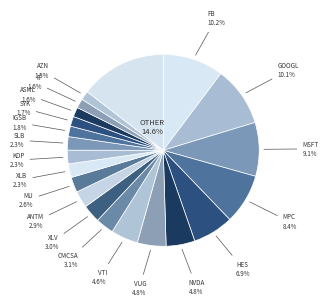

How many segments does this pie chart have?

21